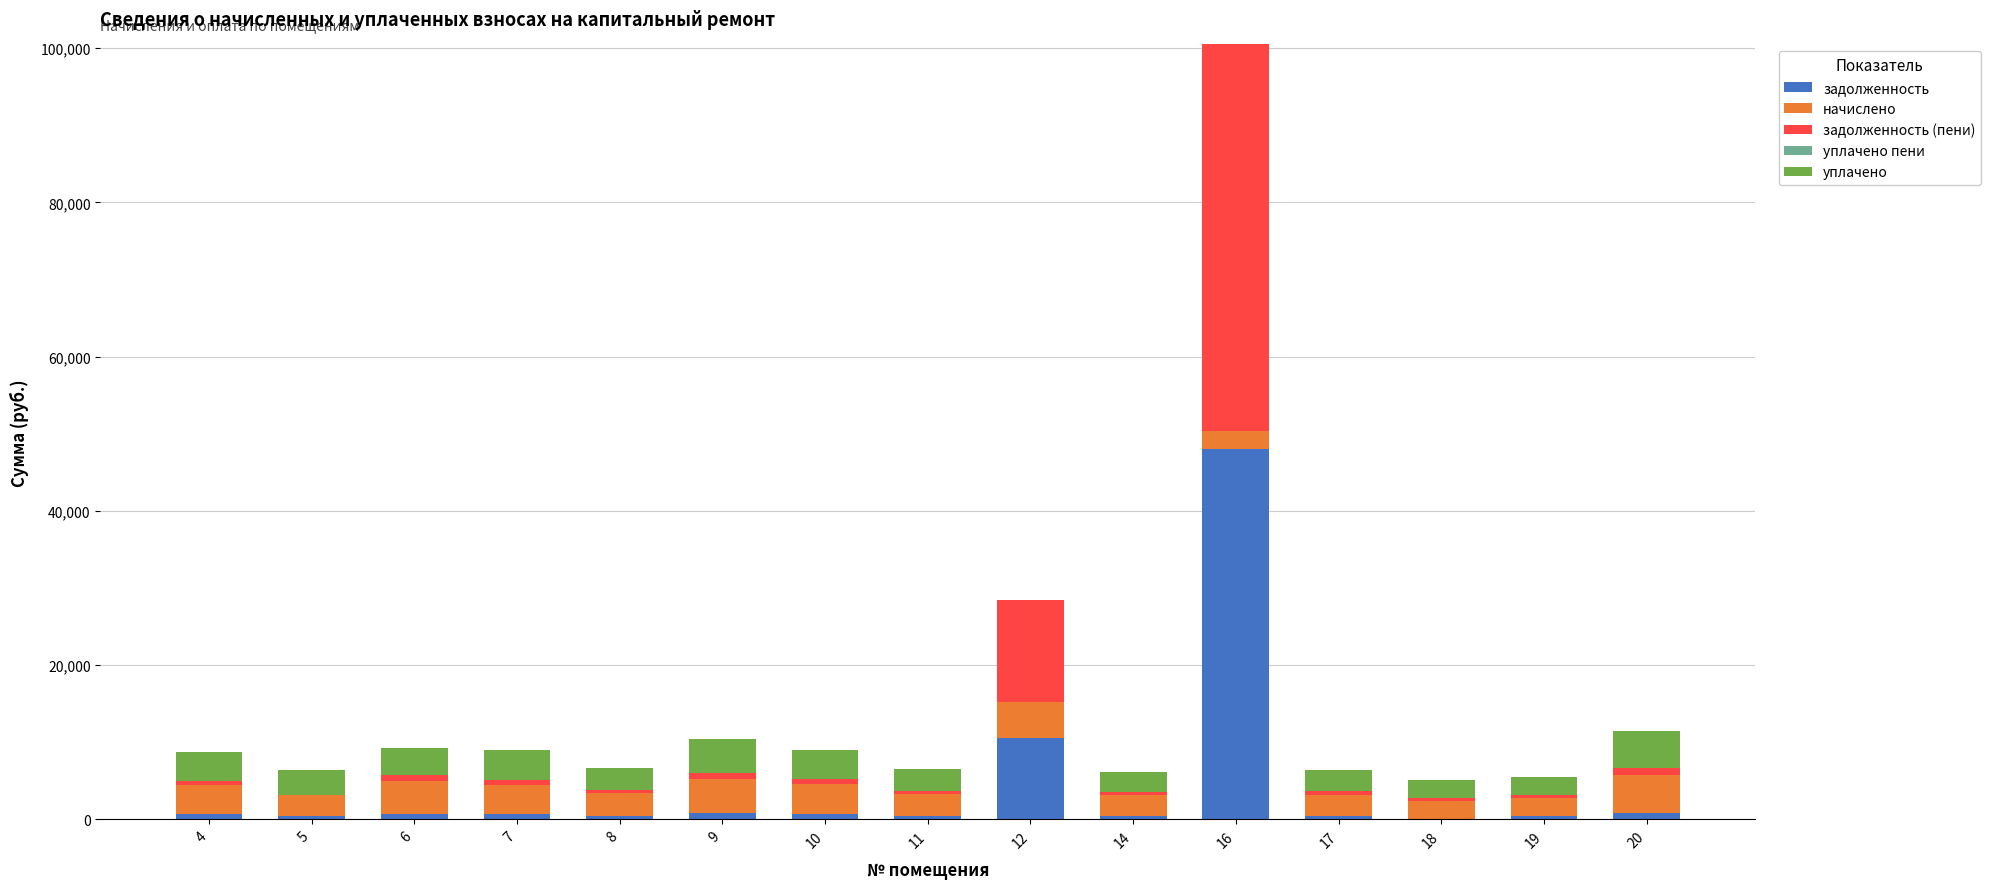

What is the maximum value for задолженность?

47995.9